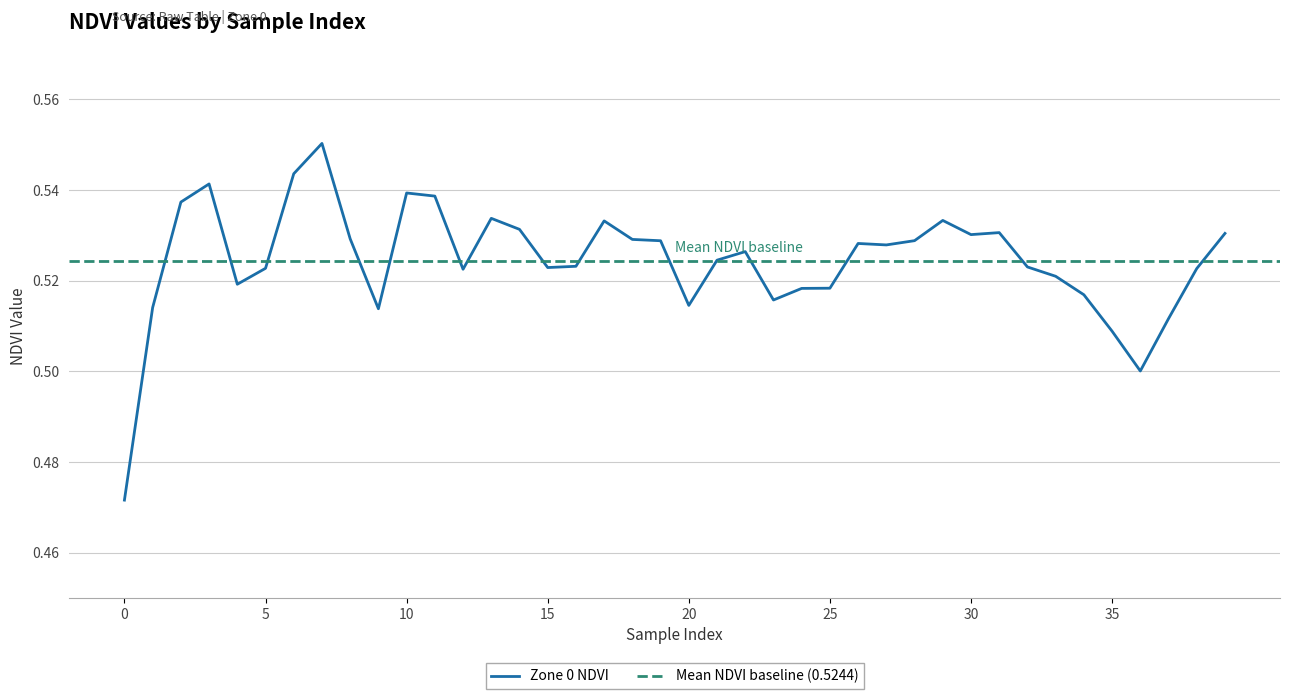

How many lines are shown in the chart?

1